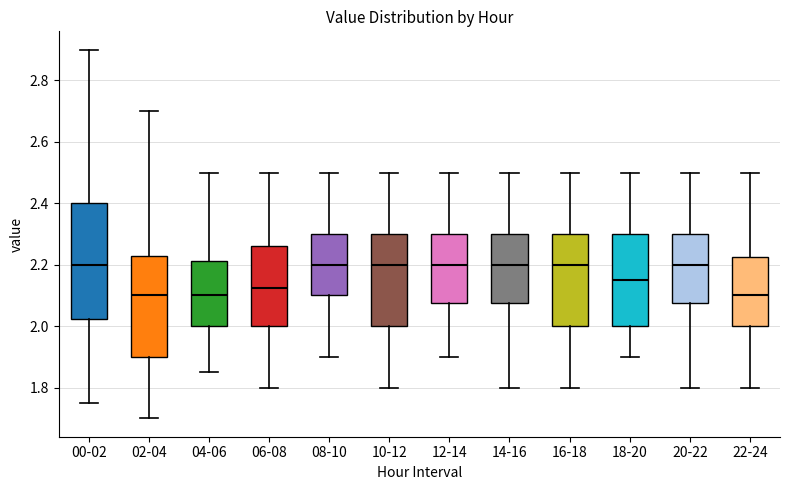

Where is the lower edge of the box for 10-12 on the y-axis? The values are not printed on the chart, so give them approximately, as read against the axis.

2.00